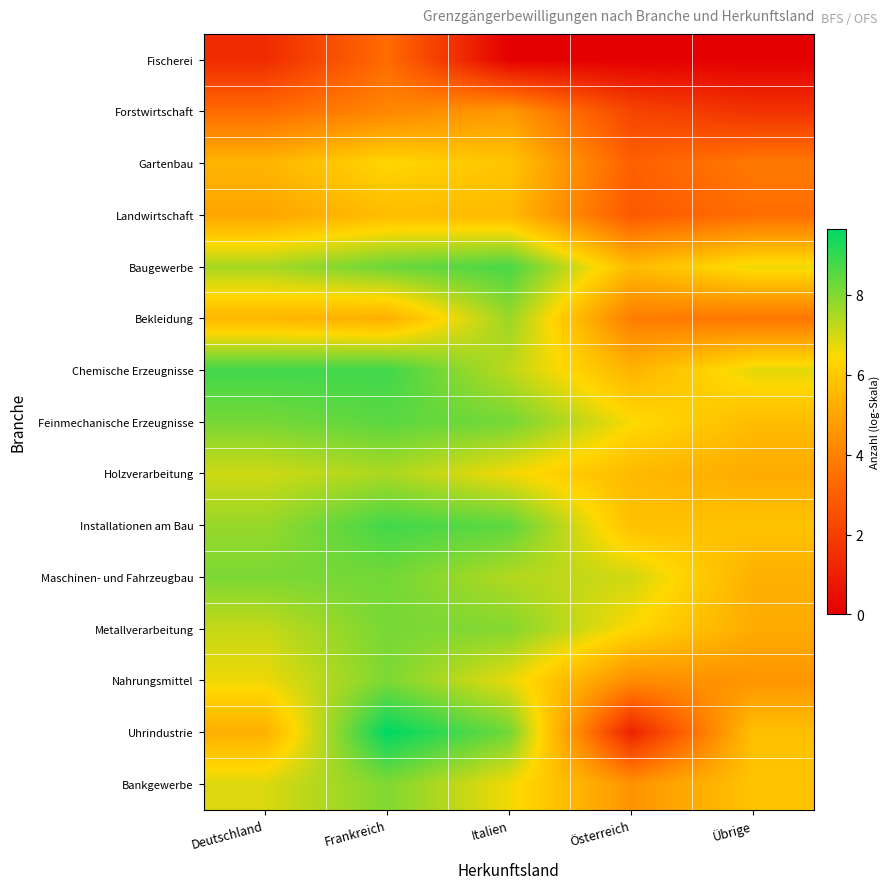

Between Frankreich and Italien, which is larger?

Frankreich